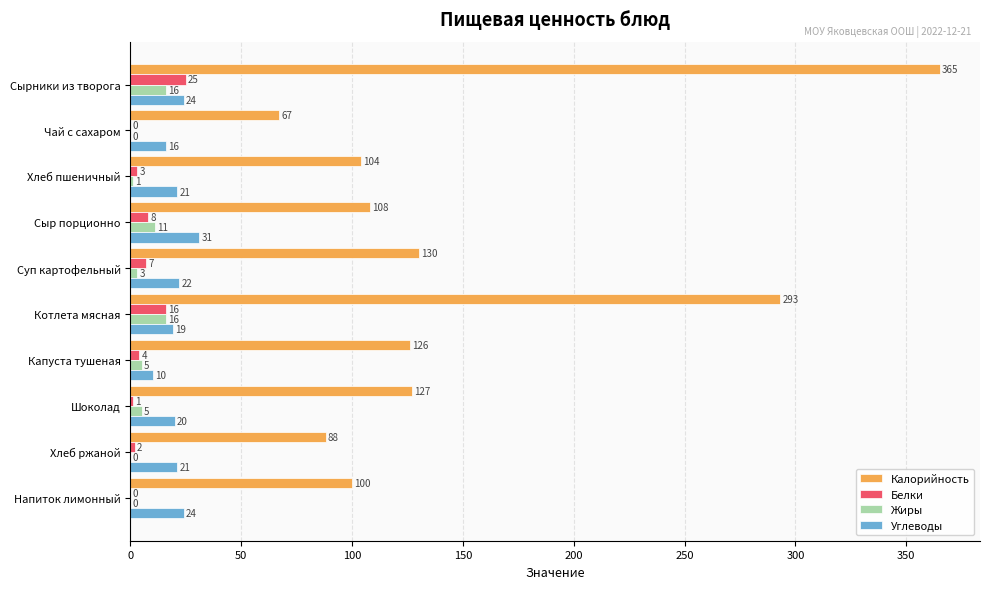

What is the maximum value for Углеводы?

31